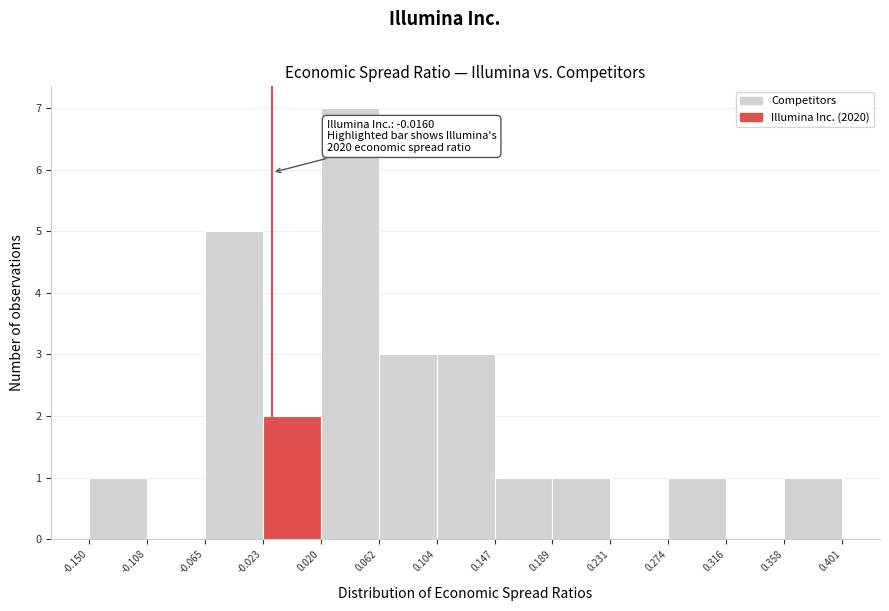

Which range on the x-axis has the tallest bar?

0.020 to 0.062